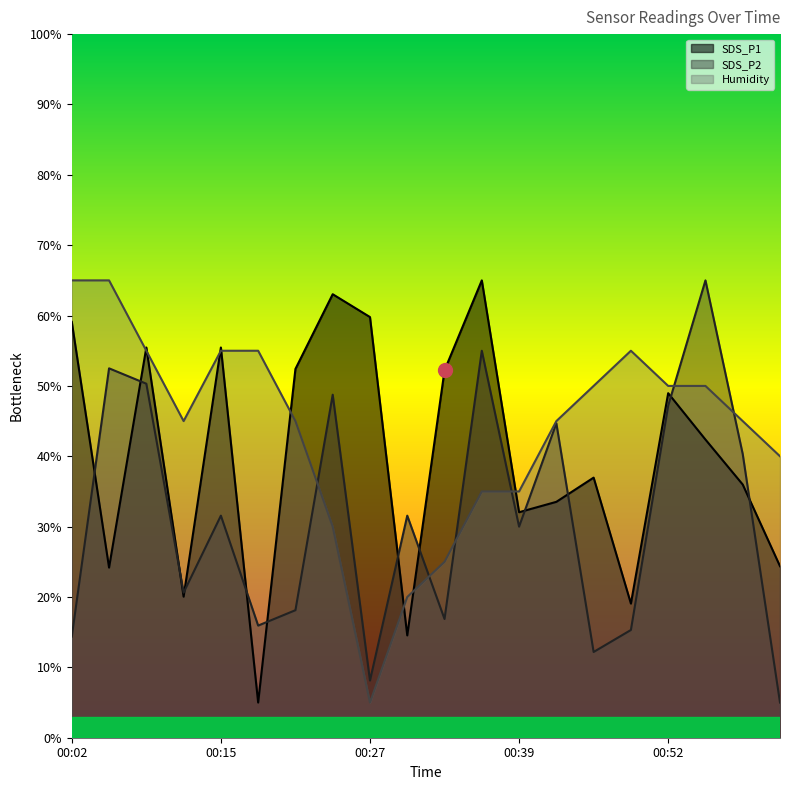

Which series has the widest spread of values?

SDS_P1